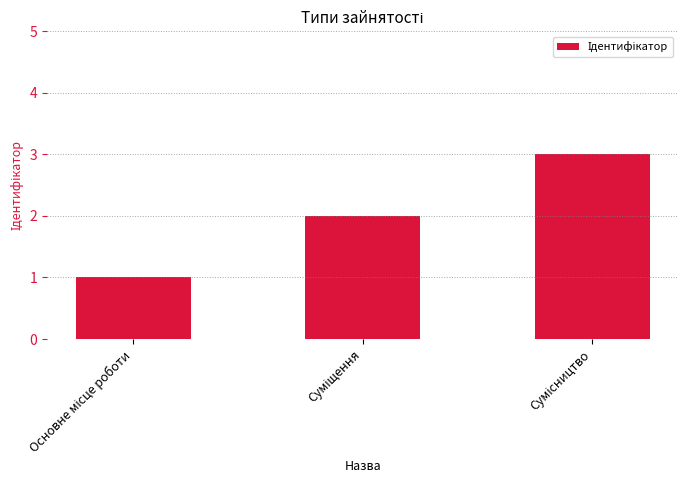

What is the maximum value shown in the chart?

3